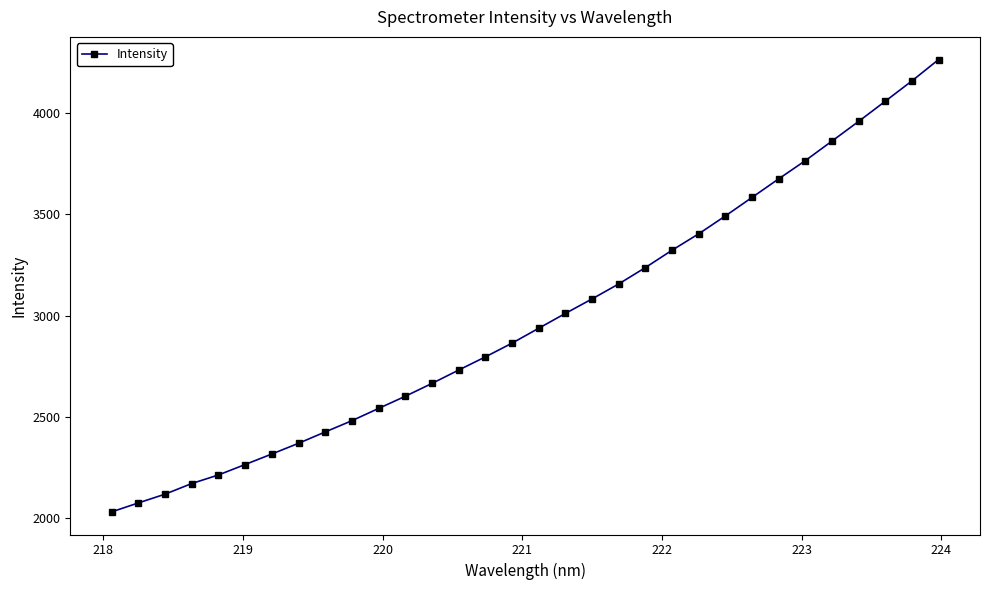

How many data points are less than 2937?

16